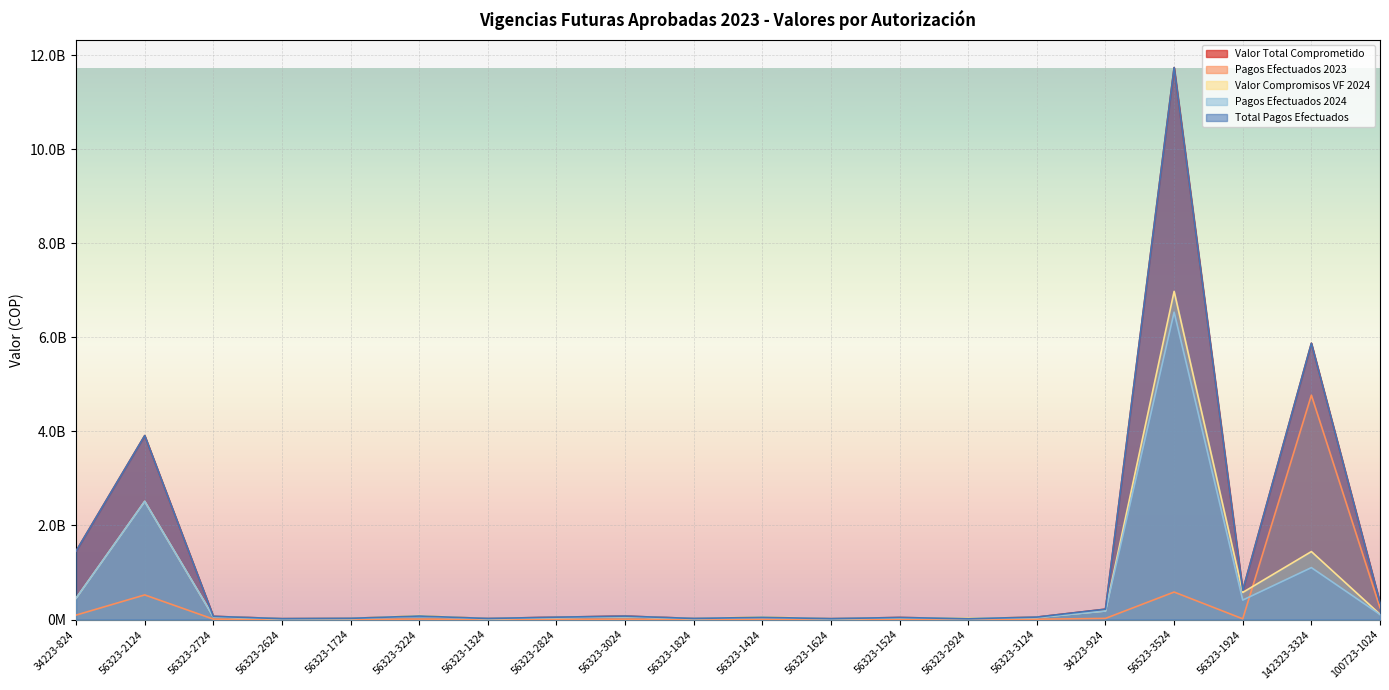

True or false: Valor Total Comprometido and Pagos Efectuados 2024 cross at least once.

False